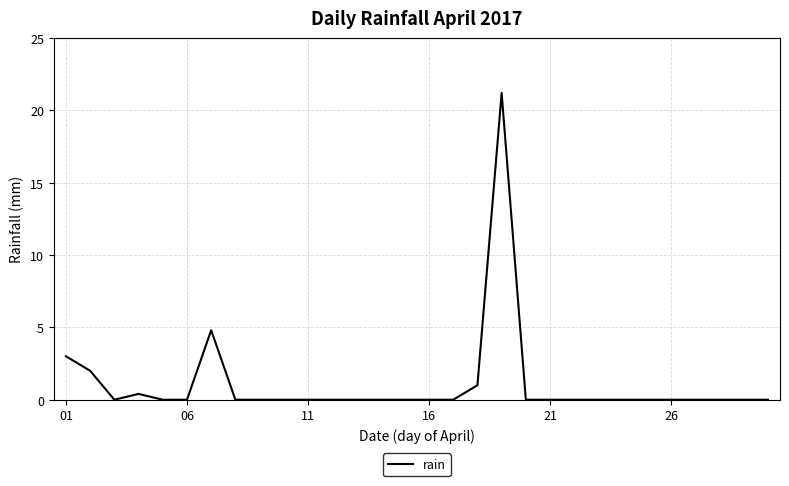

What is the greatest value displayed?

21.2